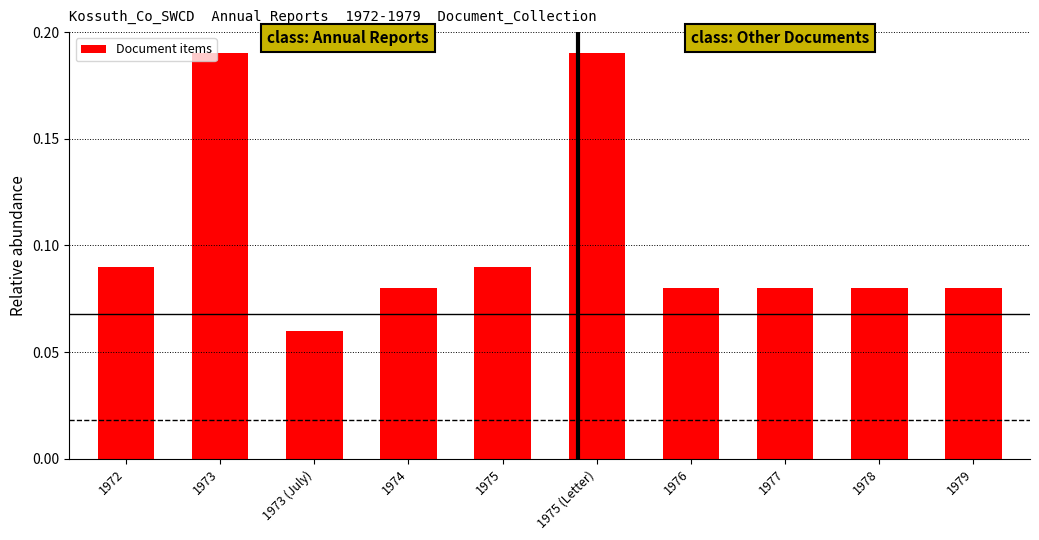

At which category does the chart reach its minimum across all series?

1973 (July)